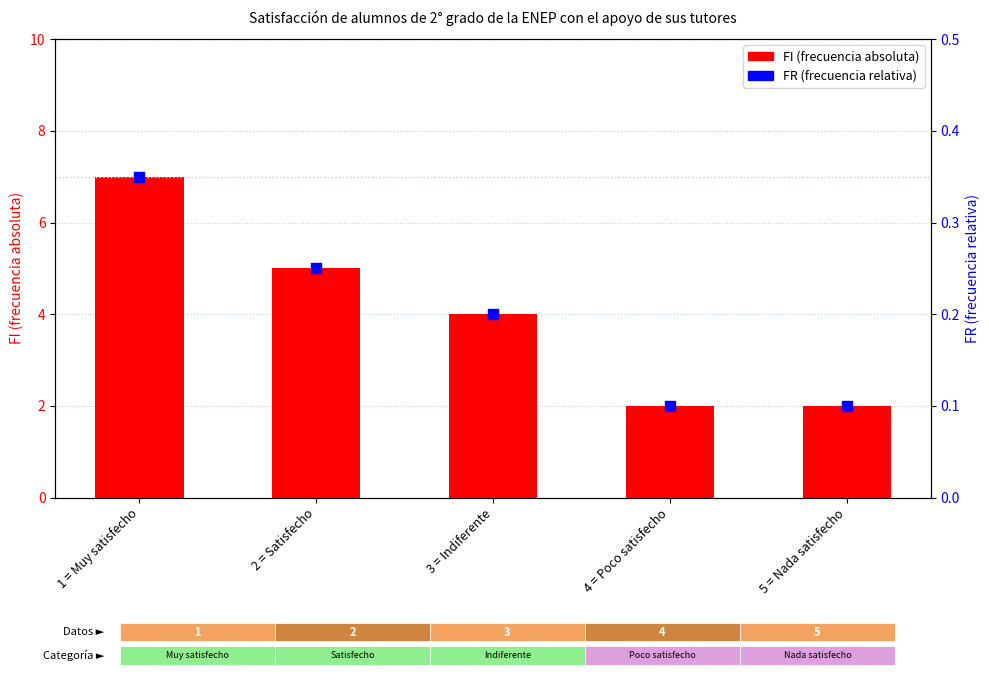

Which series reaches the maximum Y coordinate?

FI (frecuencia absoluta)